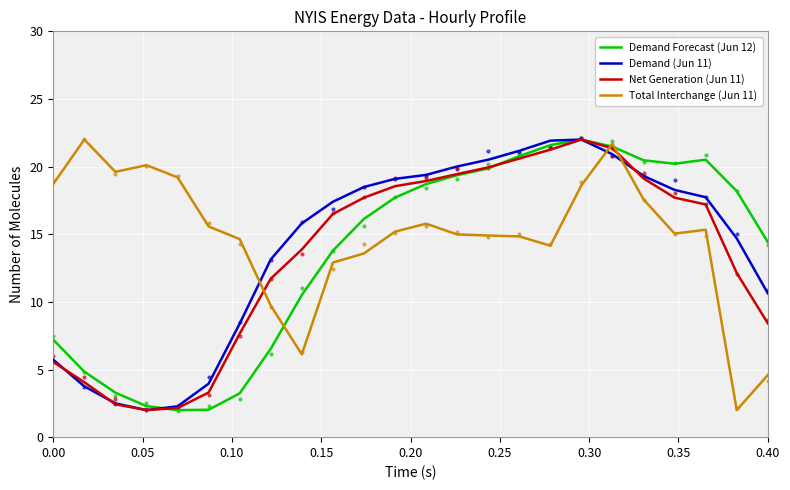

Which series has the largest total across all categories?

Total Interchange (Jun 11)